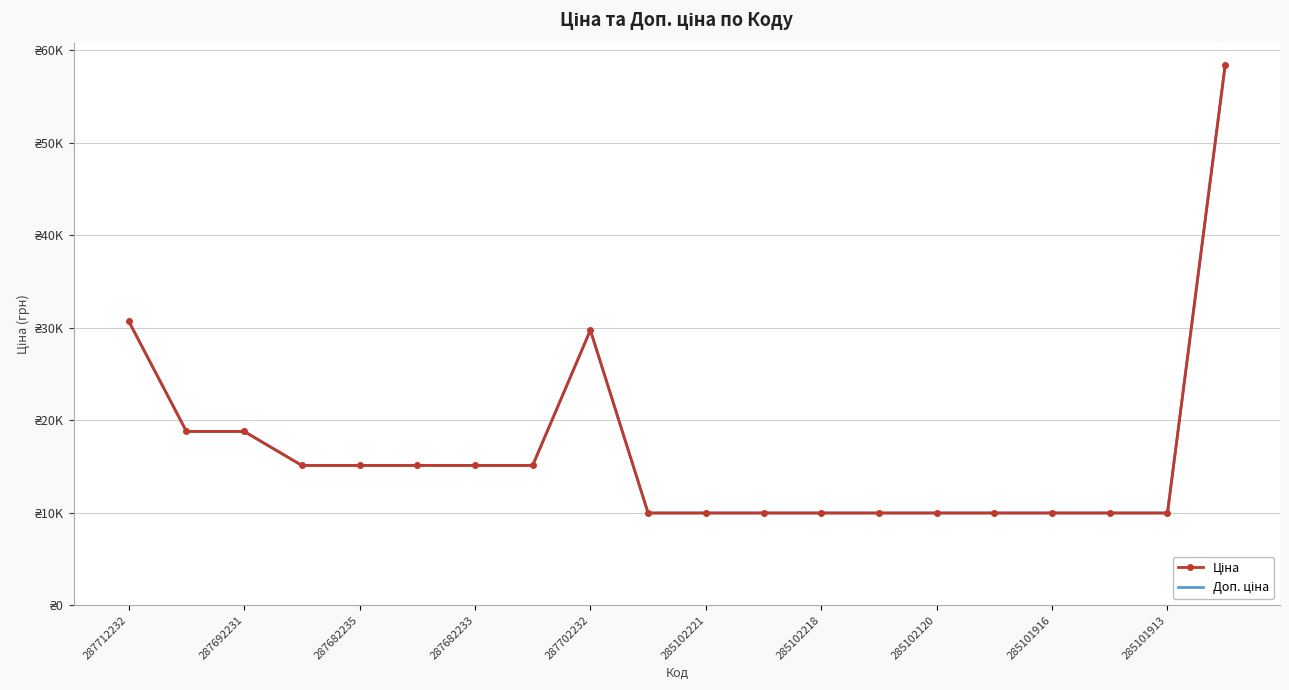

What are all the series names shown in the legend?

Ціна, Доп. ціна